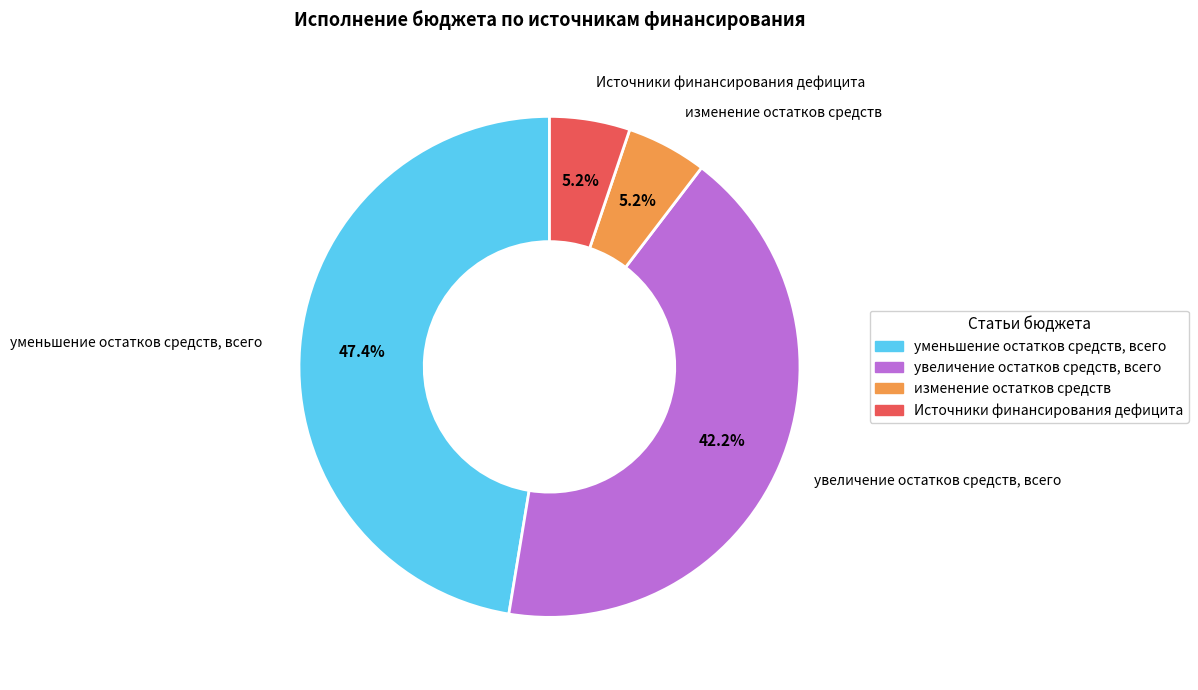

Does any single category account for the majority?

No